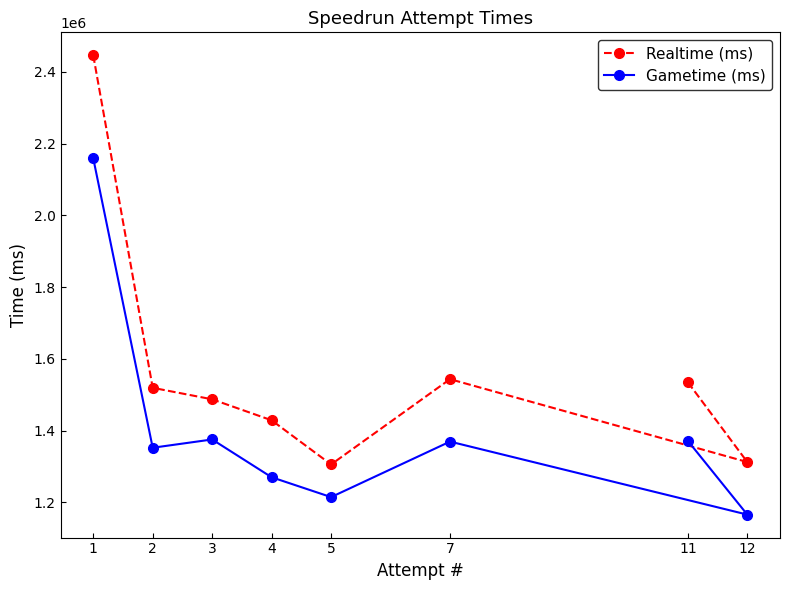

Between 11 and 2, which is larger?

11